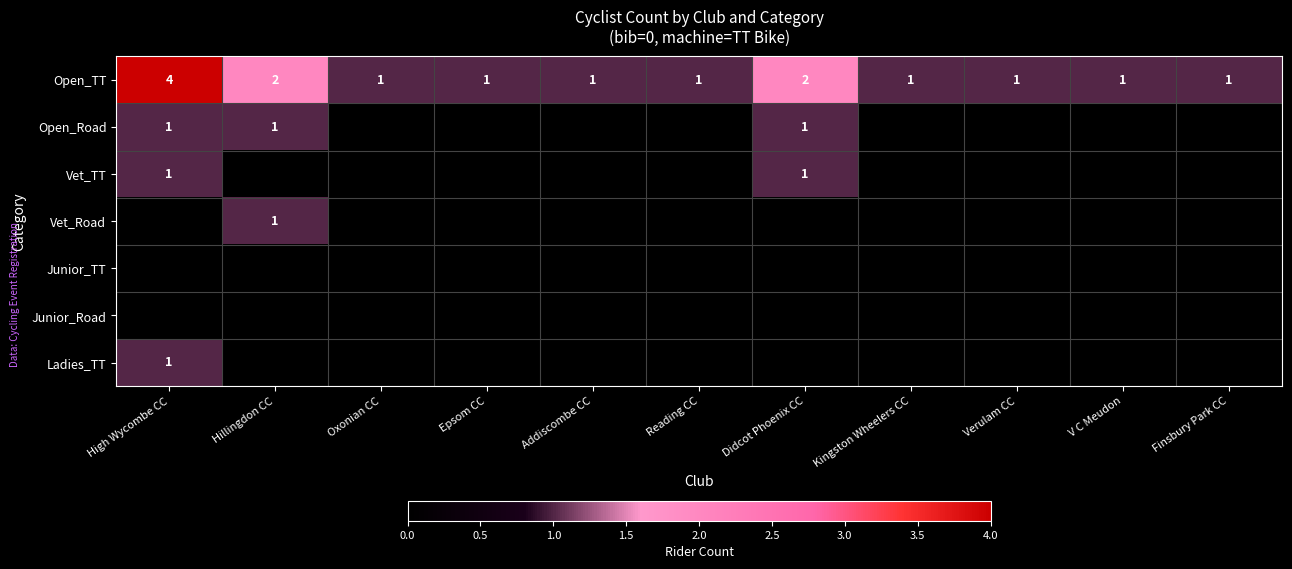

What is the sum of all Vet_Road values?

1